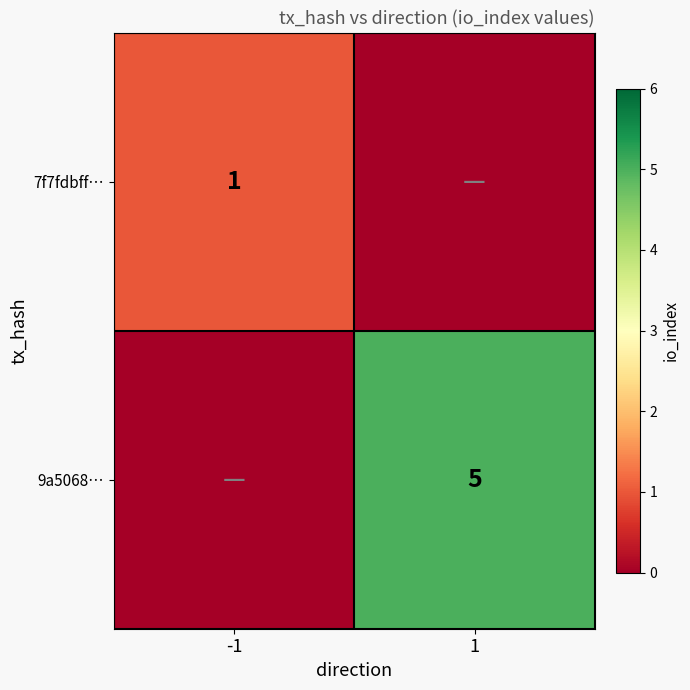

True or false: 9a5068… has a value of 5 at 1.

True